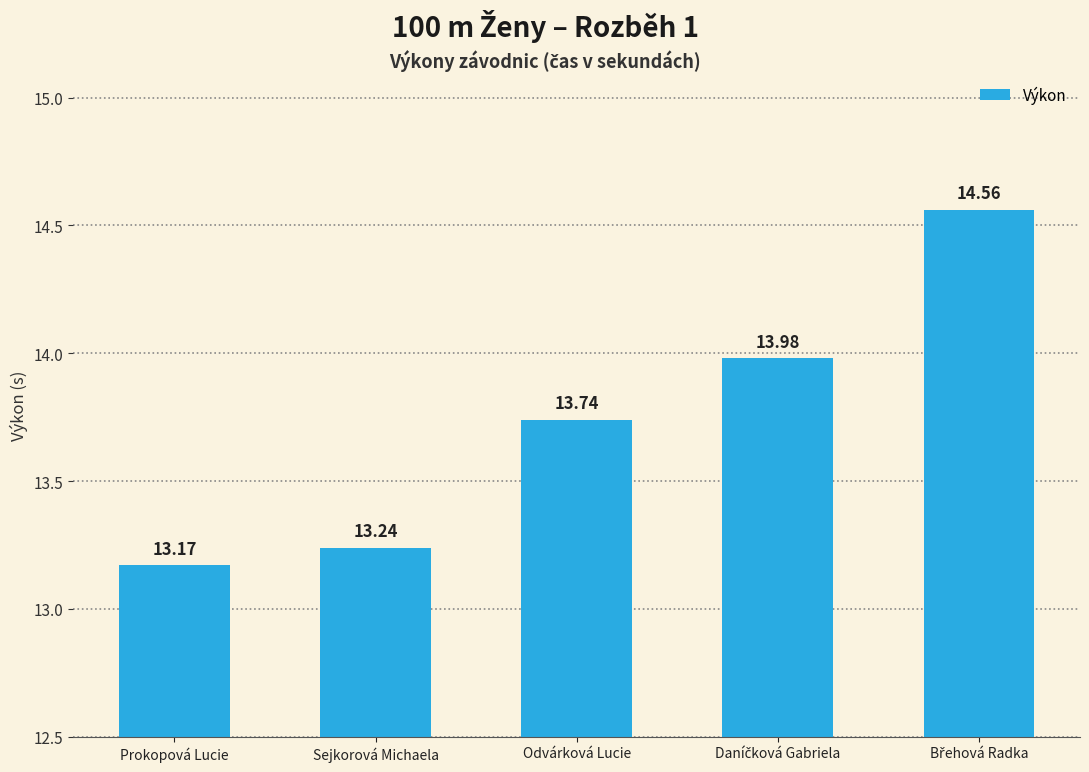

How many series are shown in this chart?

1